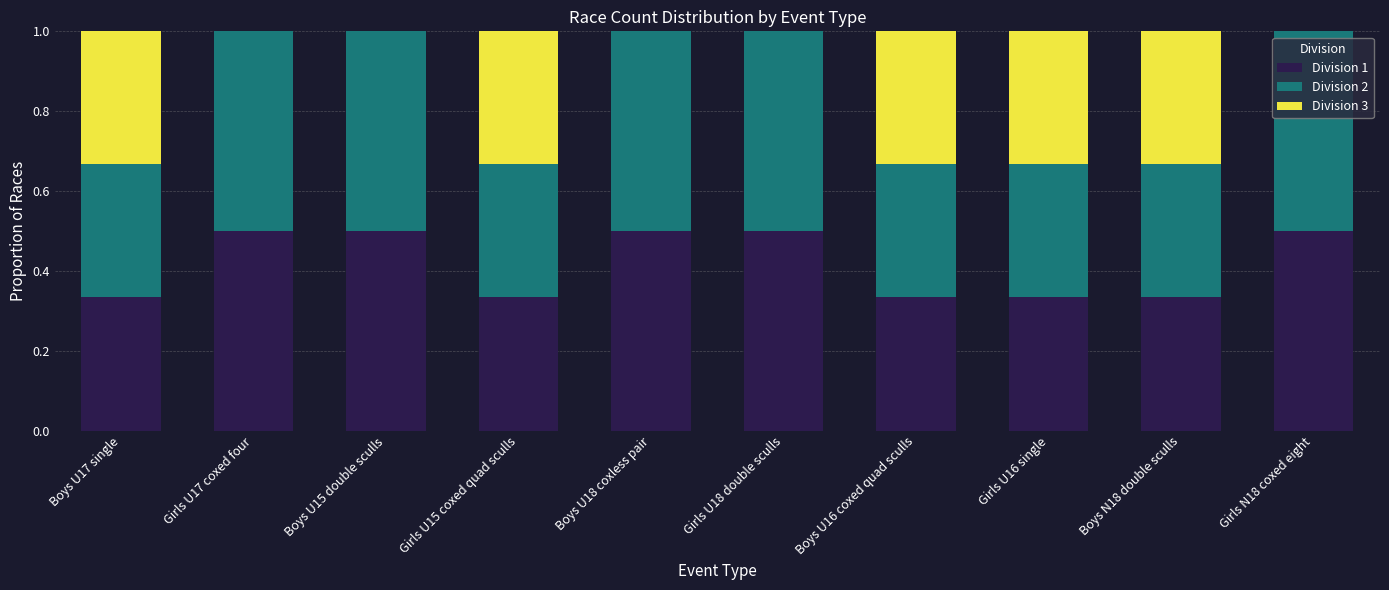

Is it true that Division 1 equals 0.1 at Boys U16 coxed quad sculls?

False